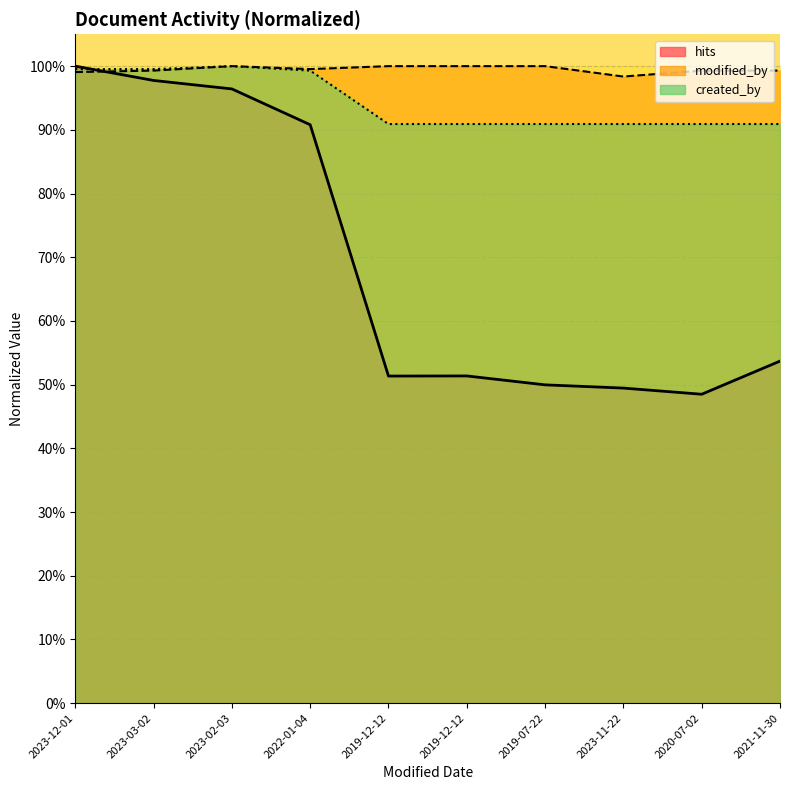

List the series in order of their overall mean, lowest first.

hits, created_by, modified_by